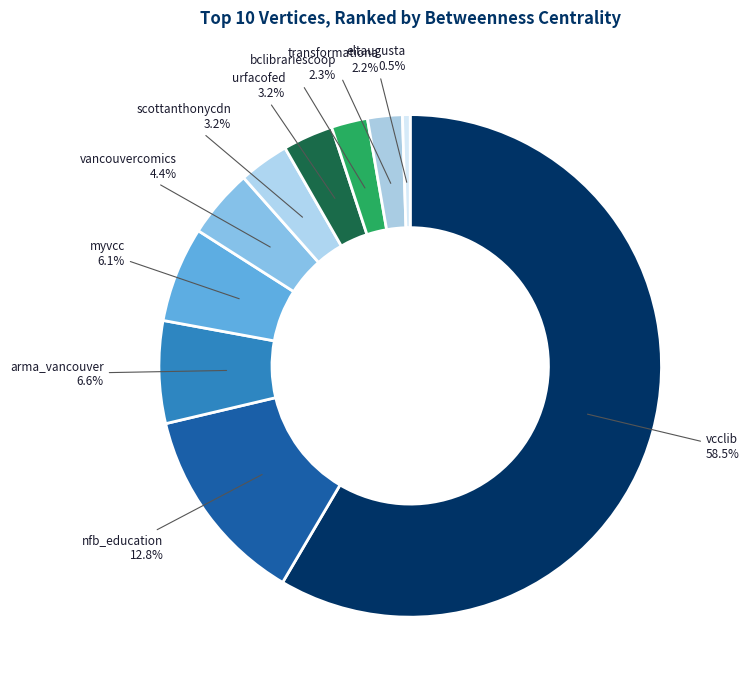

To the nearest percent, what is the difference between the largest and smallest slice percentages?

58%